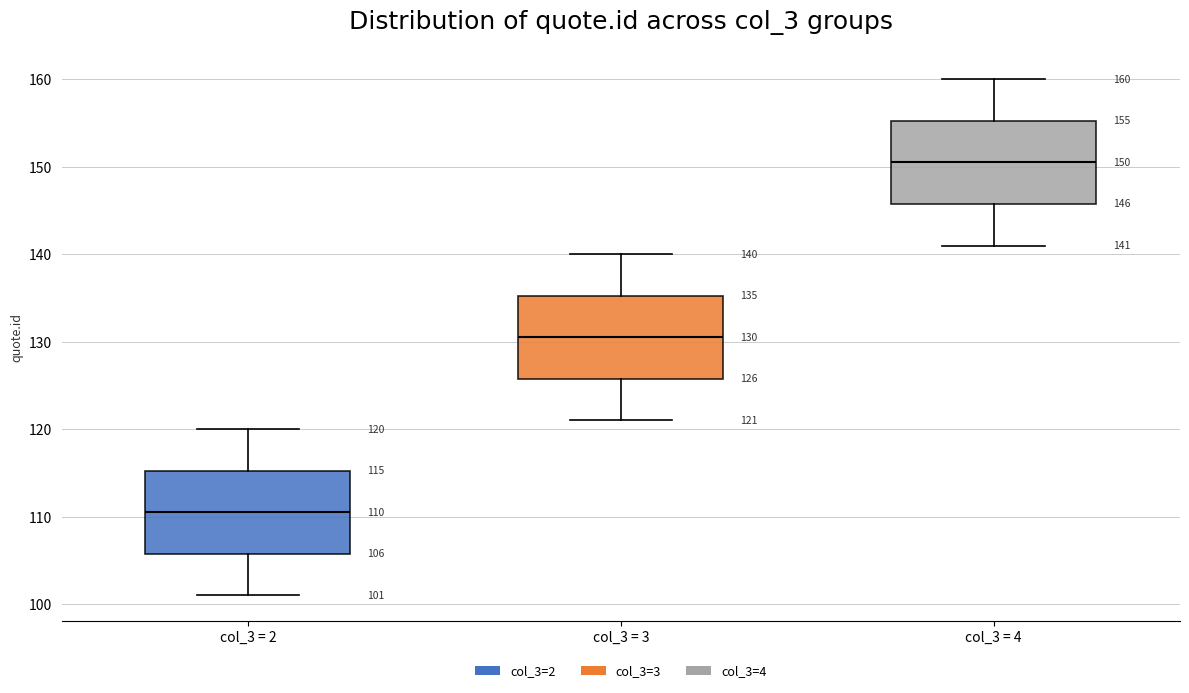

Which box has the highest median line?

col_3 = 4